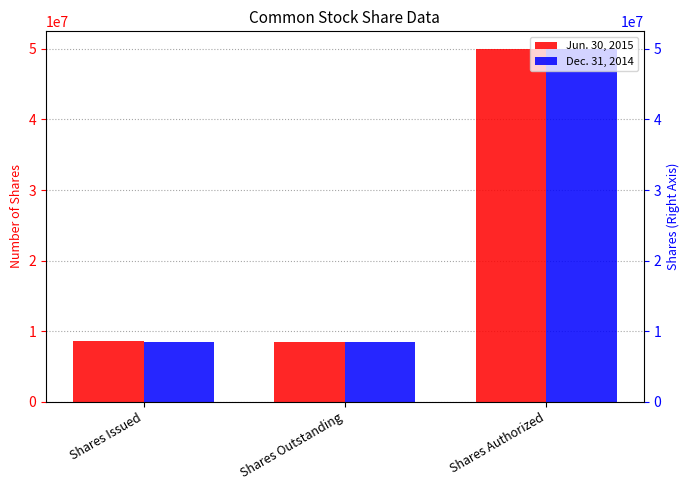

Is the value of Dec. 31, 2014 at Shares Issued greater than the value of Jun. 30, 2015 at Shares Authorized?

No